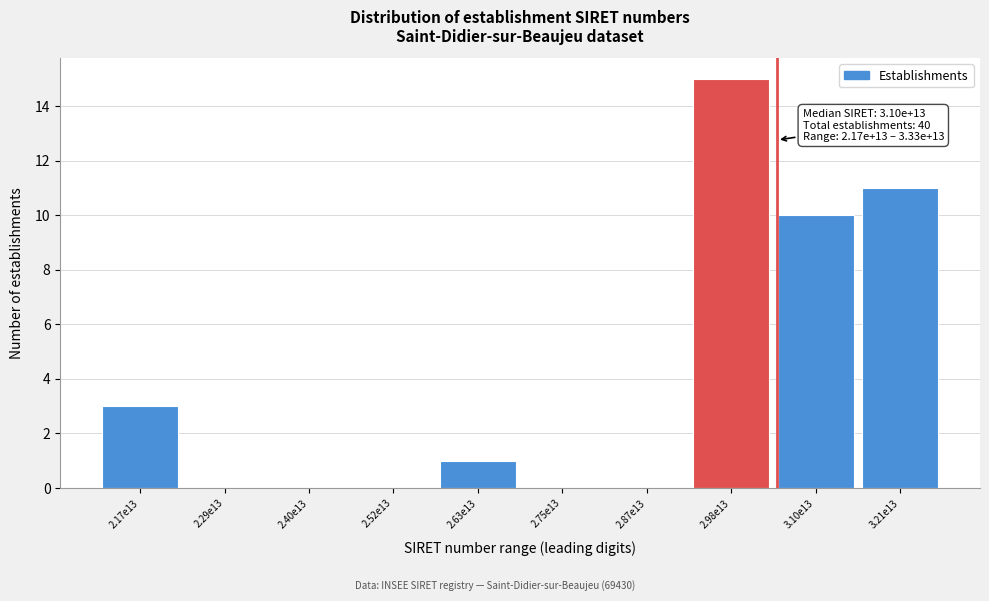

Reading left to right, list all the values displayed in this chart.

2.17e13=3	2.29e13=0	2.40e13=0	2.52e13=0	2.63e13=1	2.75e13=0	2.87e13=0	2.98e13=15	3.10e13=10	3.21e13=11